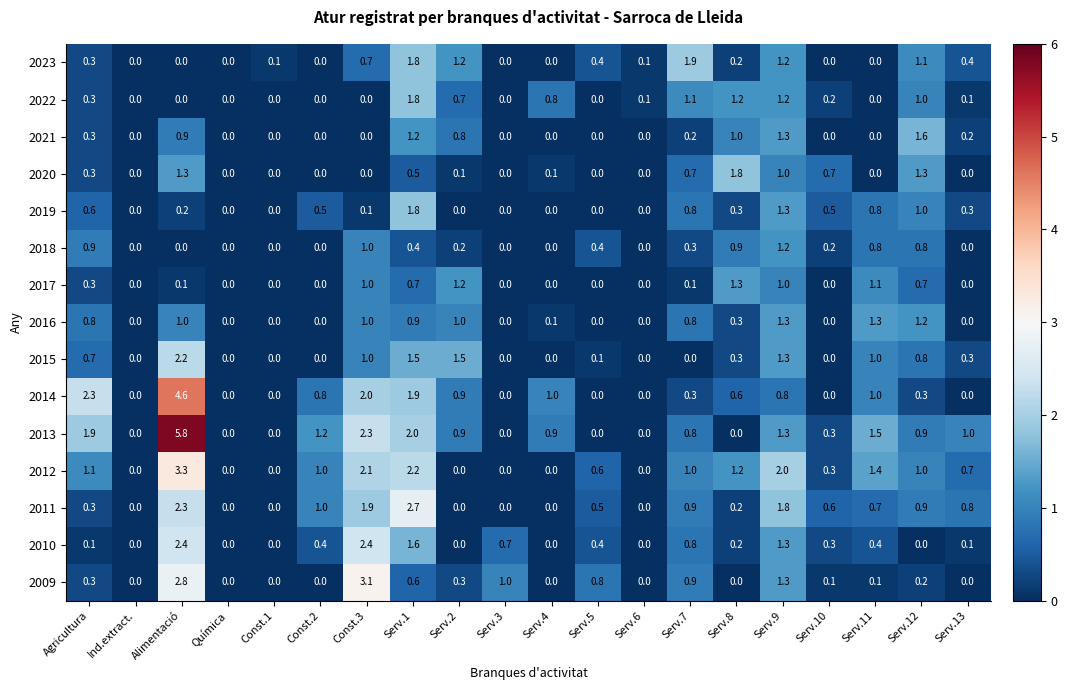

What is the sum of the 2021 values at Const.3 and Serv.12?

1.6